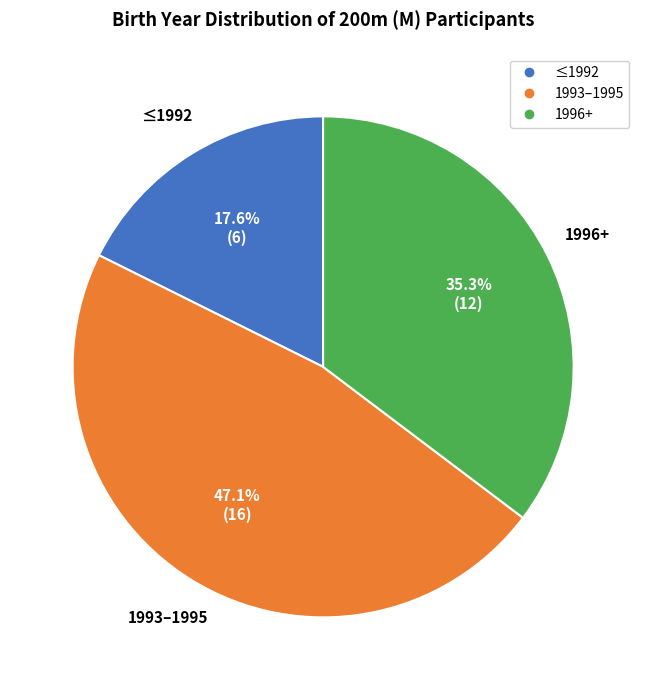

Does any single category account for the majority?

No